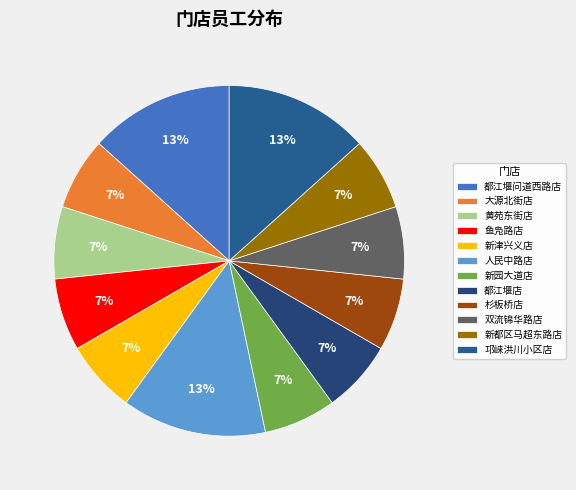

Which slice is the smallest?

大源北街店